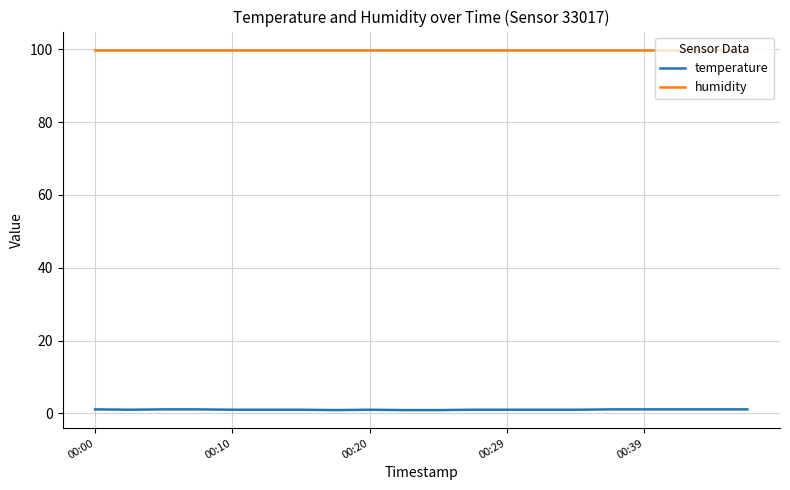

Rank the series by their maximum value, from lowest to highest.

temperature, humidity